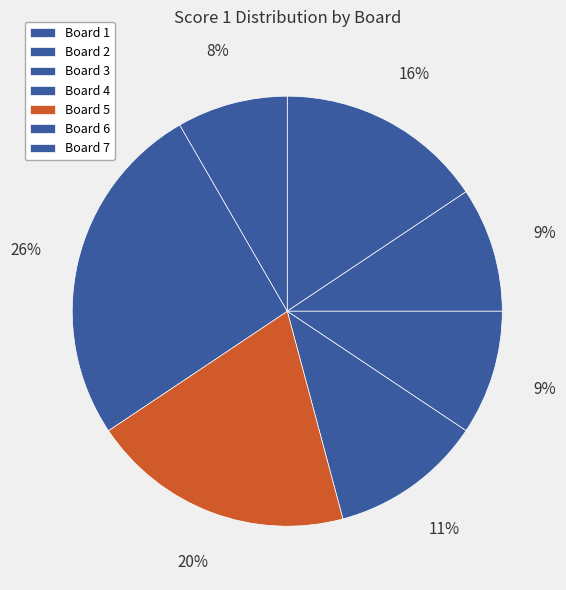

Which category has the biggest portion of the pie?

Board 6